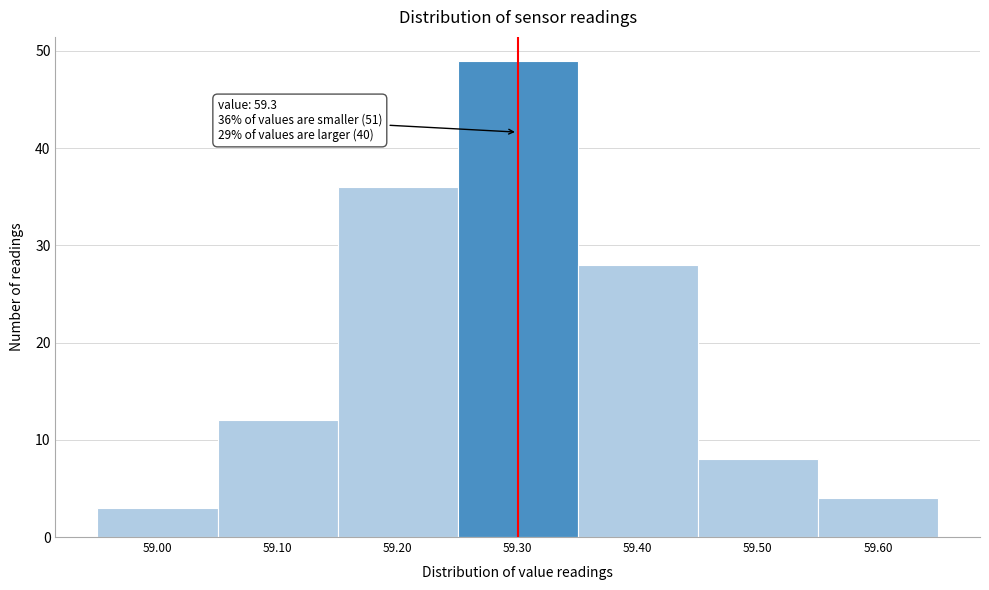

Which range on the x-axis has the tallest bar?

59.25 to 59.35